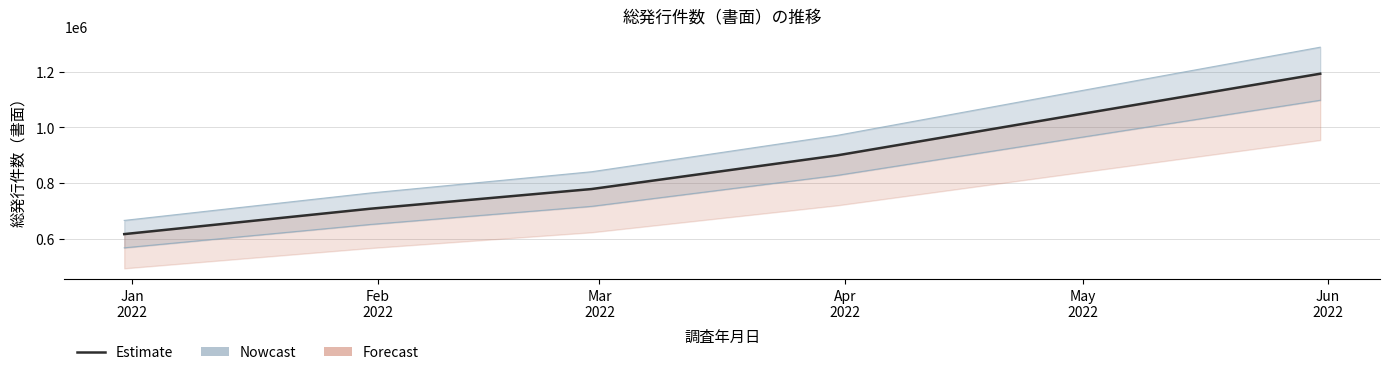

The chart shows a value of 778057 at Mar
2022. True or false?

True